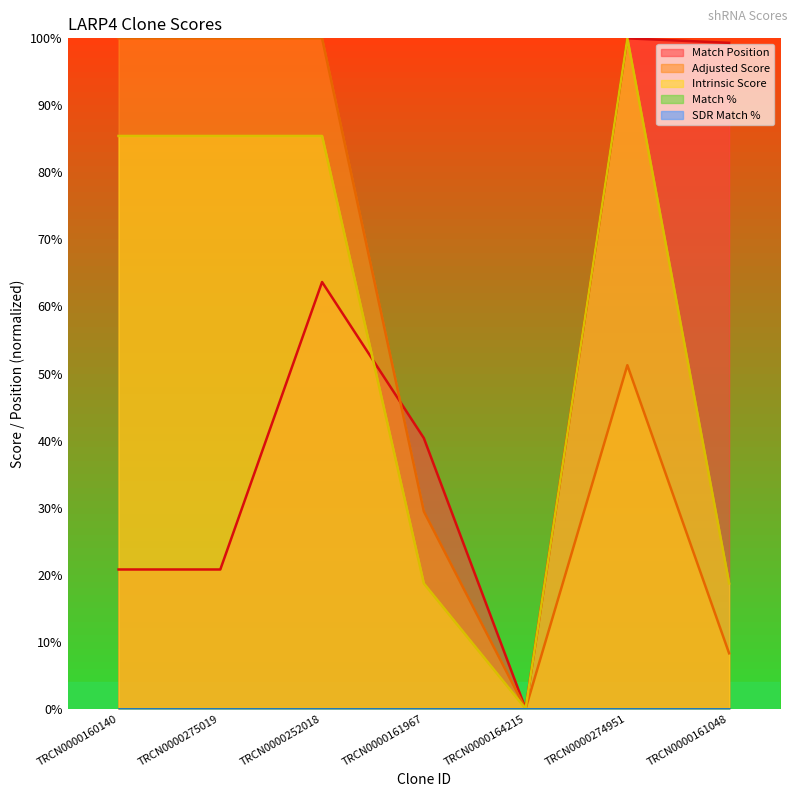

Between TRCN0000275019 and TRCN0000252018, which is larger?

TRCN0000252018